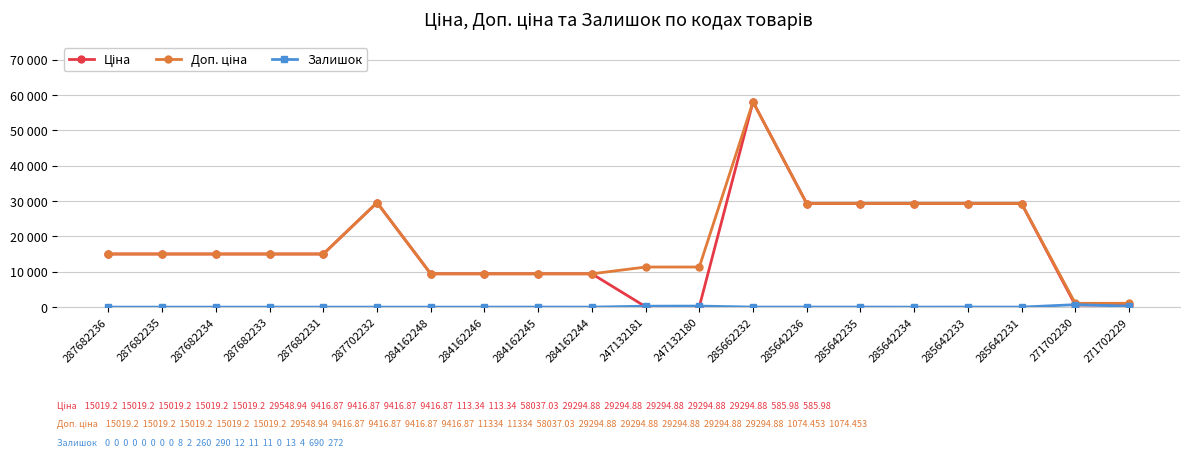

In Ціна, how many points are higher than both neighbors (excluding endpoints)?

2